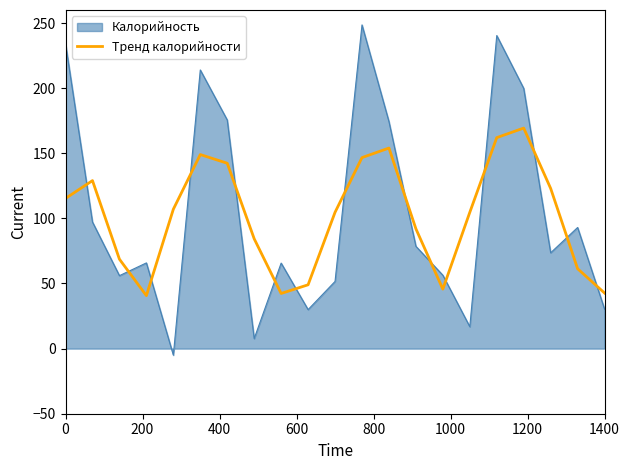

Rank the series by their maximum value, from lowest to highest.

Тренд калорийности, Калорийность